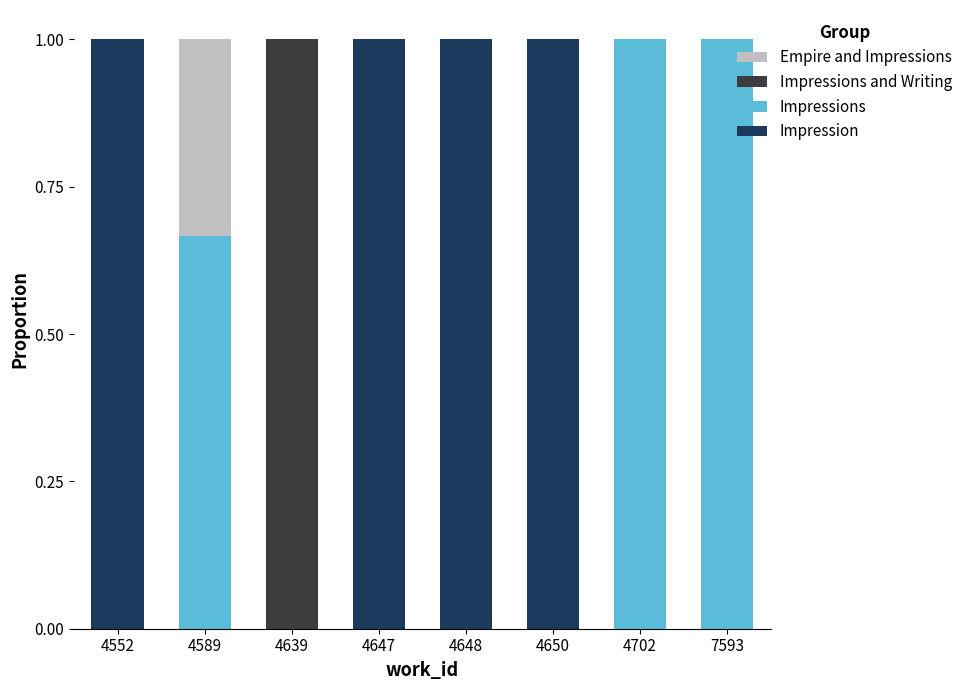

The Impression series shows 0.0 at 4589. True or false?

True